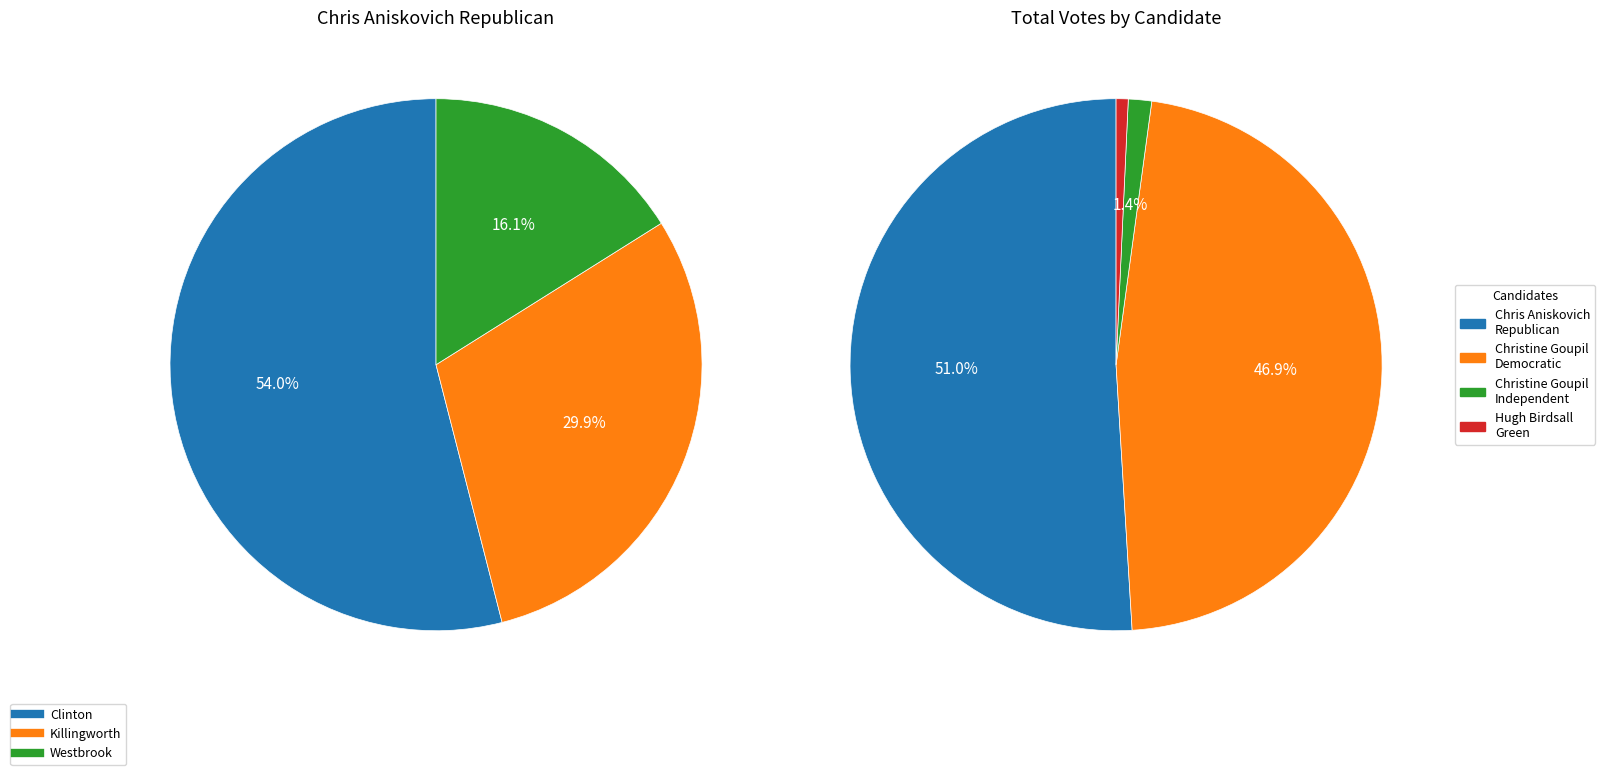

What percentage is NOT represented by Killingworth?

70.1%